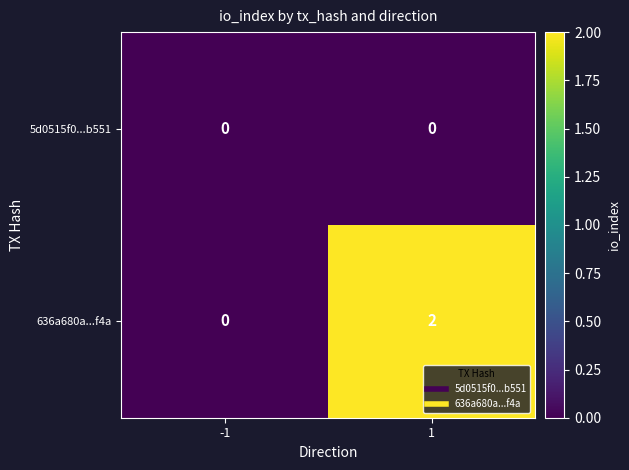

Which series has the largest total across all categories?

636a680a...f4a